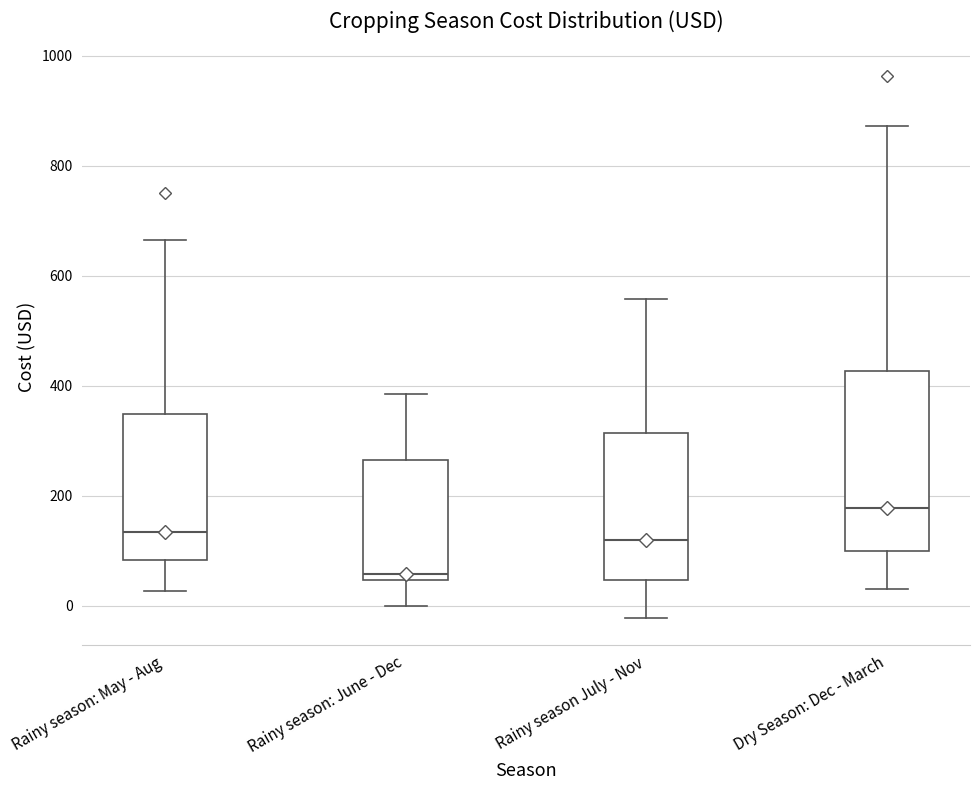

Which box's median line is the lowest?

Rainy season: June - Dec